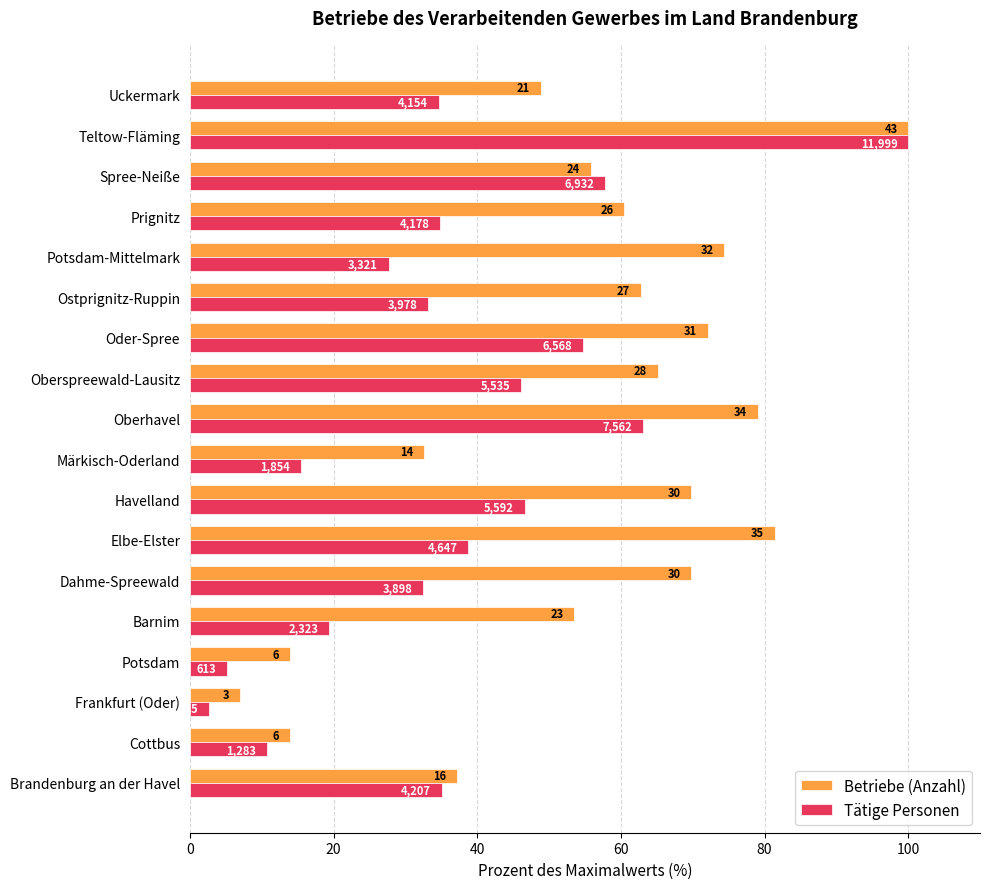

Reading left to right, extract all data points from this chart.

Betriebe (Anzahl): 37.2	14.0	7.0	14.0	53.5	69.8	81.4	69.8	32.6	79.1	65.1	72.1	62.8	74.4	60.5	55.8	100.0	48.8
Tätige Personen: 35.1	10.7	2.7	5.1	19.4	32.5	38.7	46.6	15.5	63.0	46.1	54.7	33.2	27.7	34.8	57.8	100.0	34.6